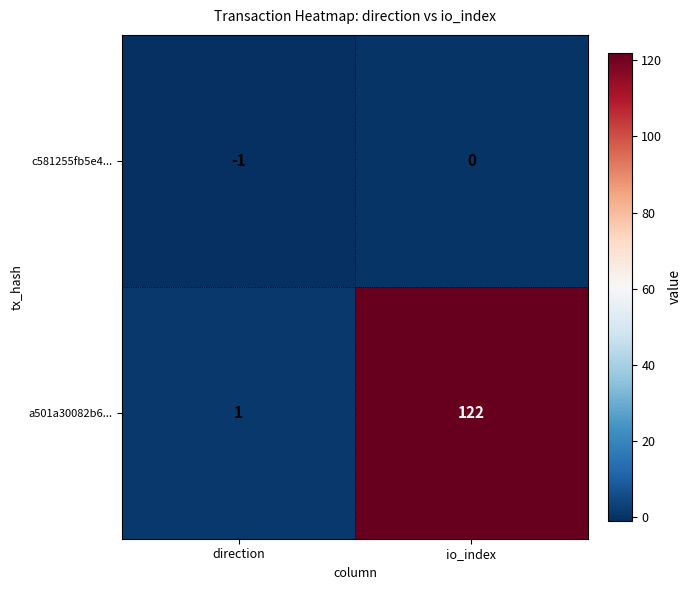

At which label is c581255fb5e4... closest to 0?

io_index